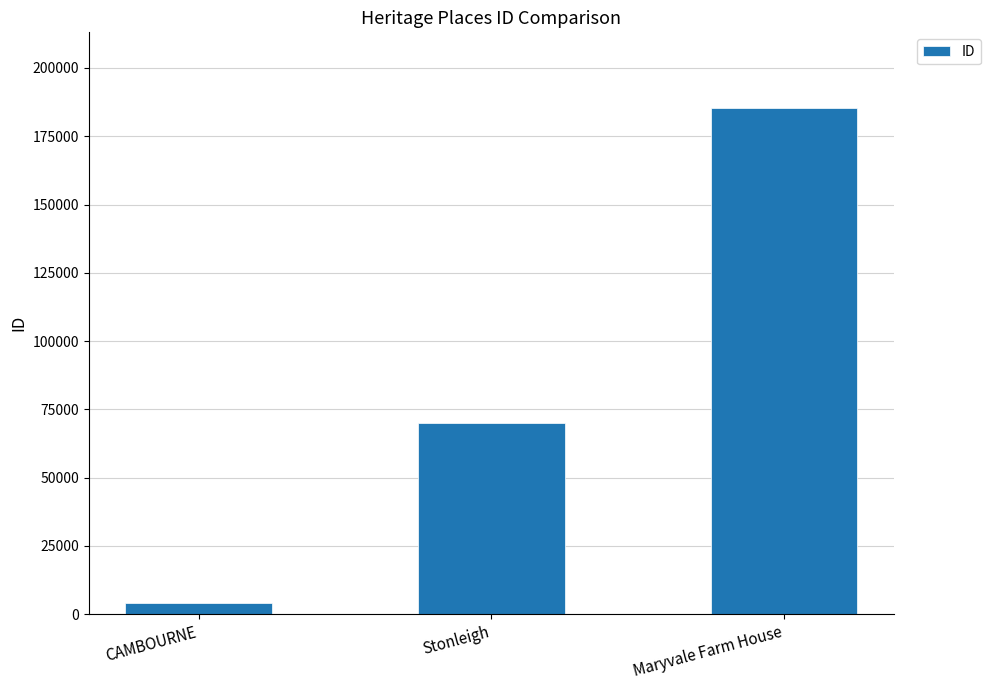

What is the greatest value displayed?

185257